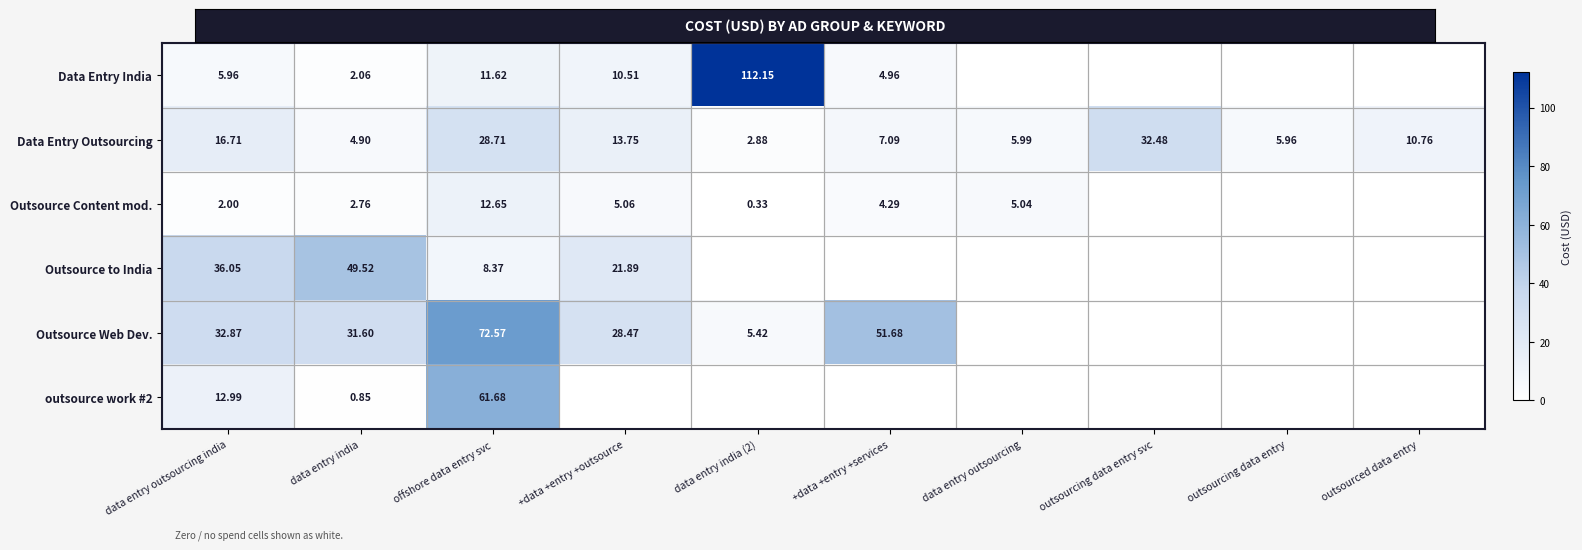

At which label does Data Entry India first exceed 4?

data entry outsourcing india